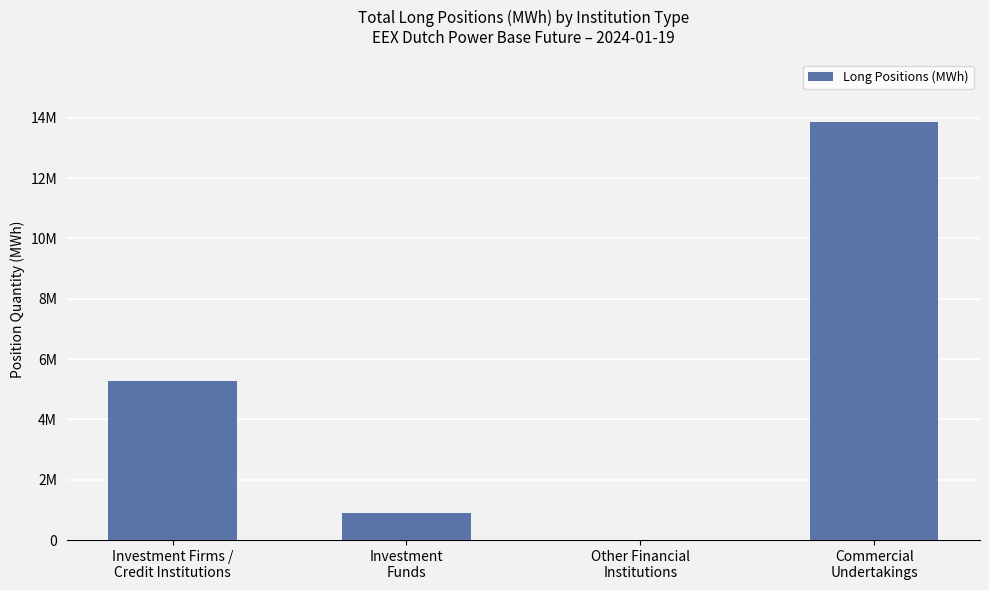

What is the ratio of the value at Investment
Funds to the value at Investment Firms /
Credit Institutions?

0.2